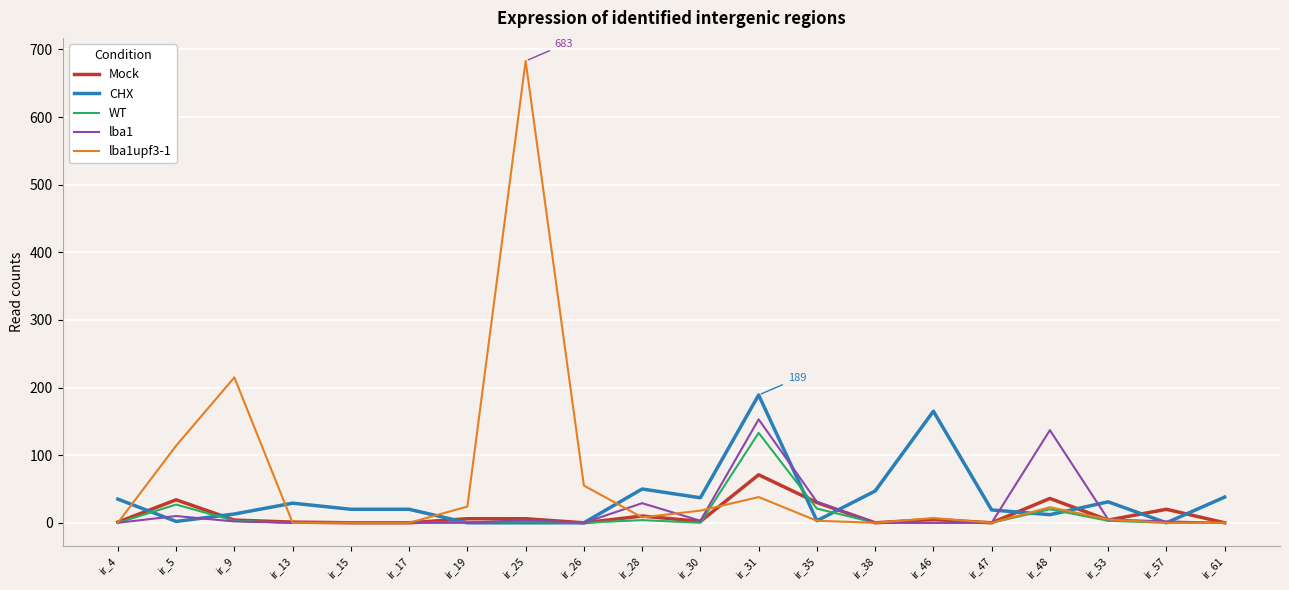

Where is CHX nearest to the value 94?

ir_28